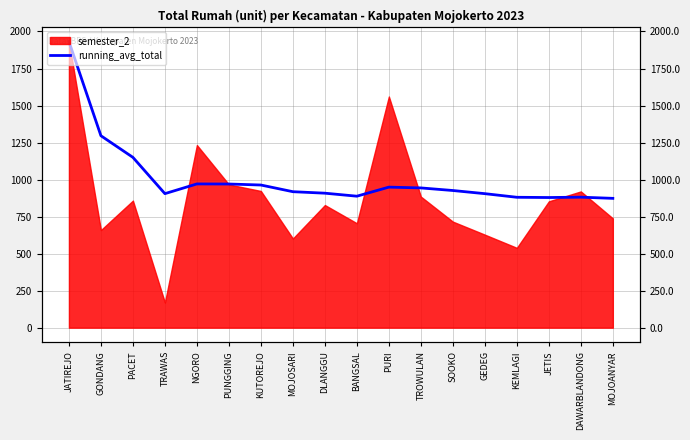

Between TROWULAN and JATIREJO, which is larger?

JATIREJO